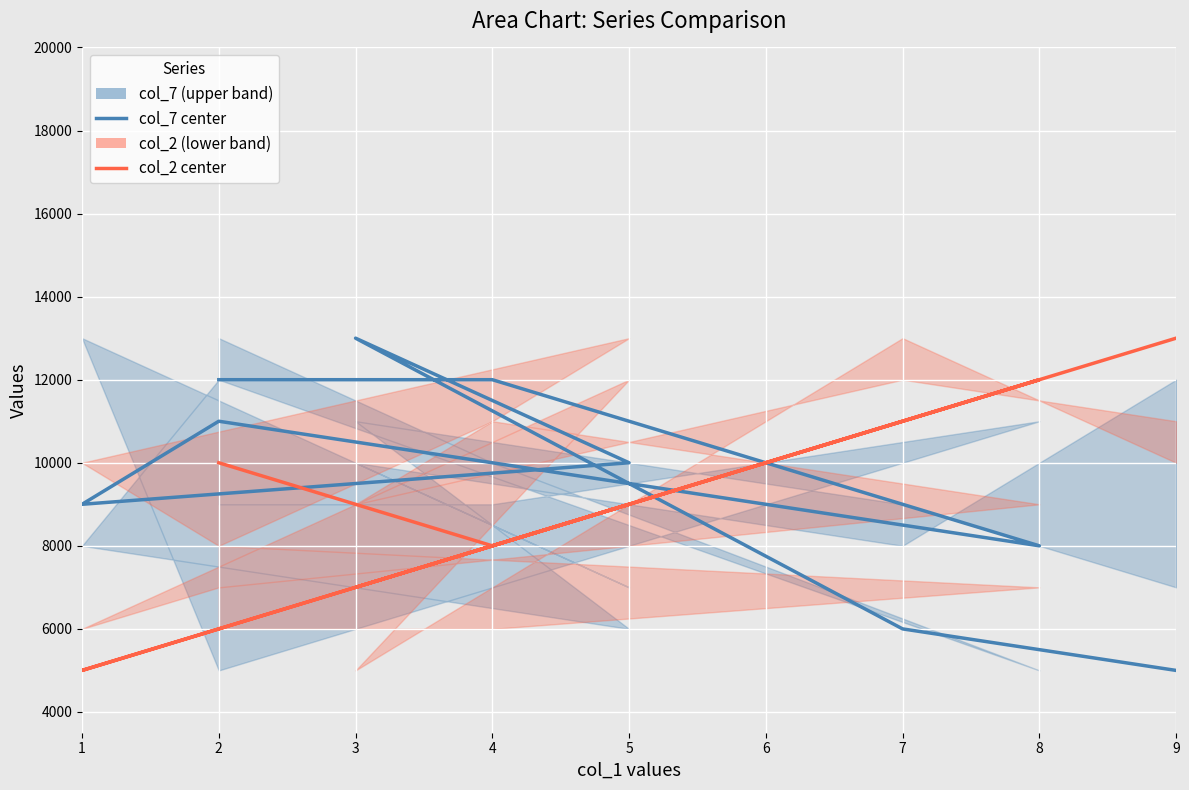

Which category has the lowest value in the col_7 series?

9